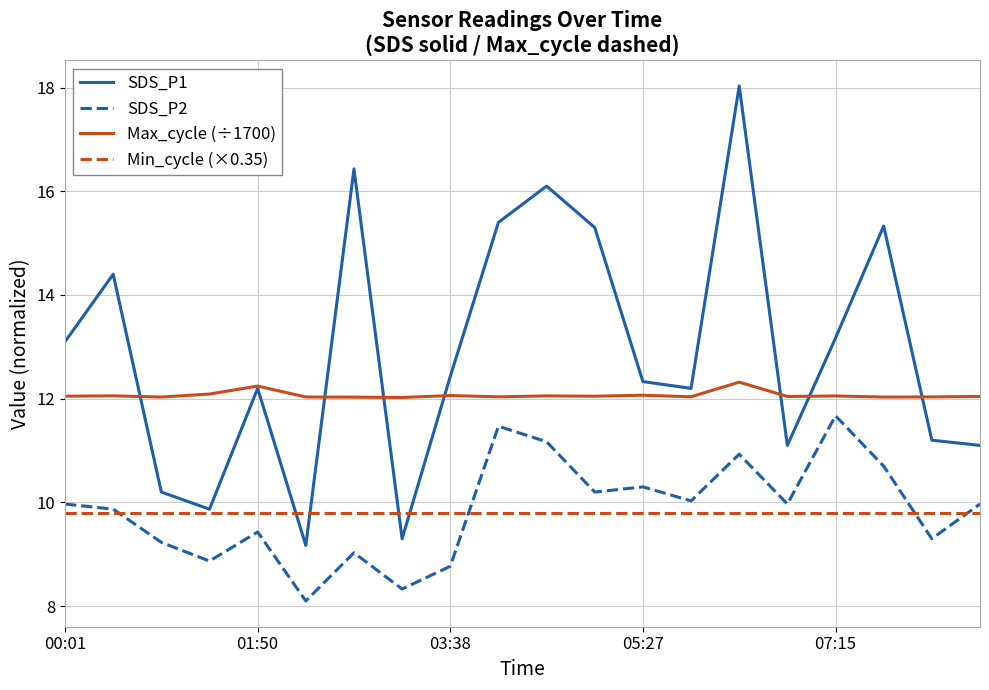

What is the minimum value shown in the chart?

8.1